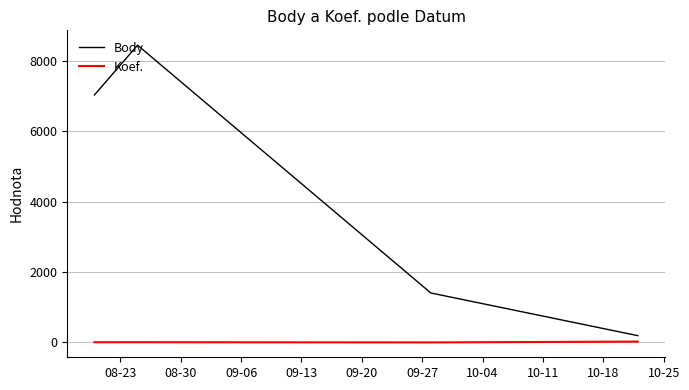

In Body, how many points are higher than both neighbors (excluding endpoints)?

1